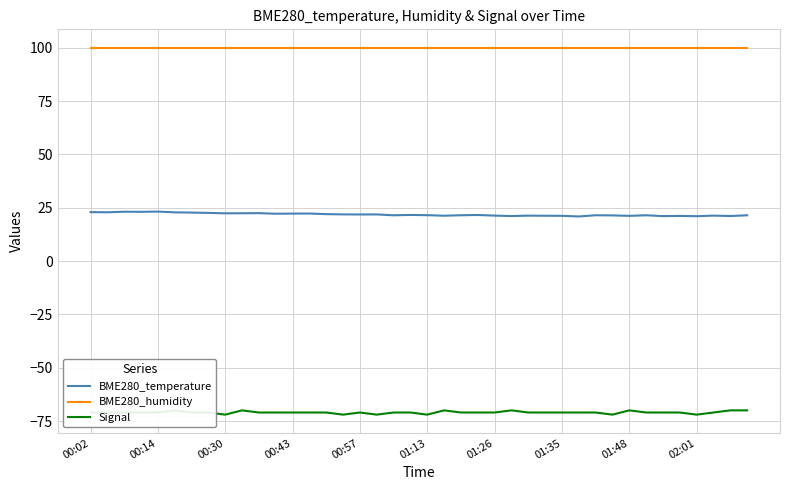

What is the minimum value for BME280_temperature?

20.9